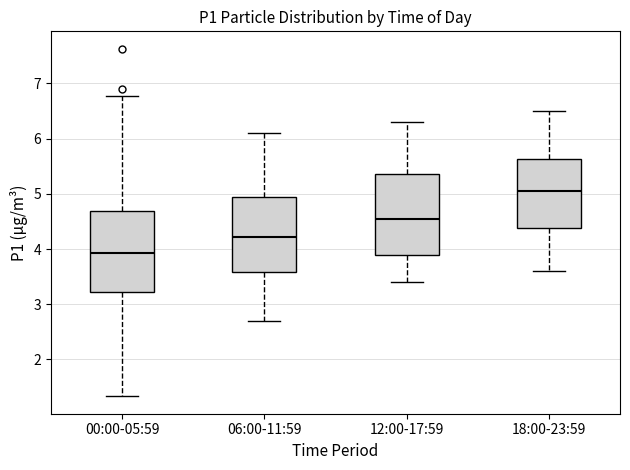

Where does the median line of the box for 06:00-11:59 sit on the y-axis? The values are not printed on the chart, so give them approximately, as read against the axis.

4.2